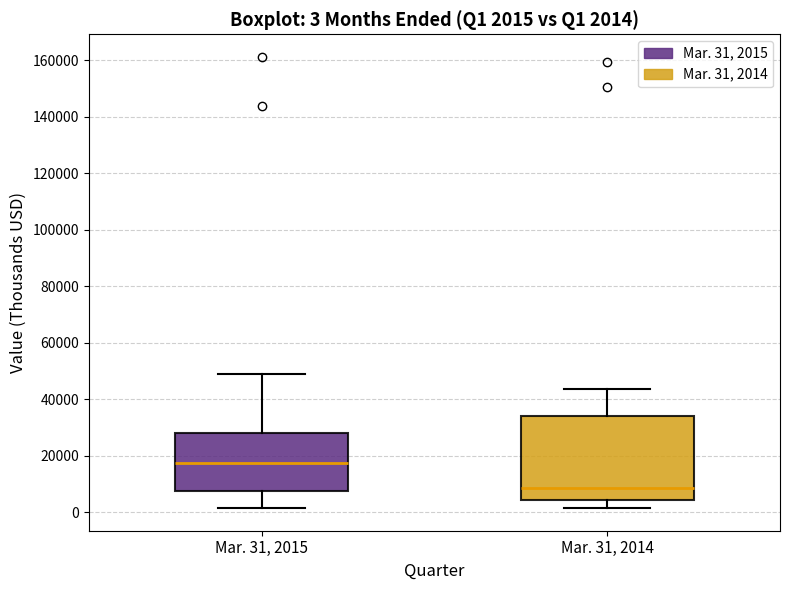

Which box is the tallest, from its lower edge to its upper edge?

Mar. 31, 2014